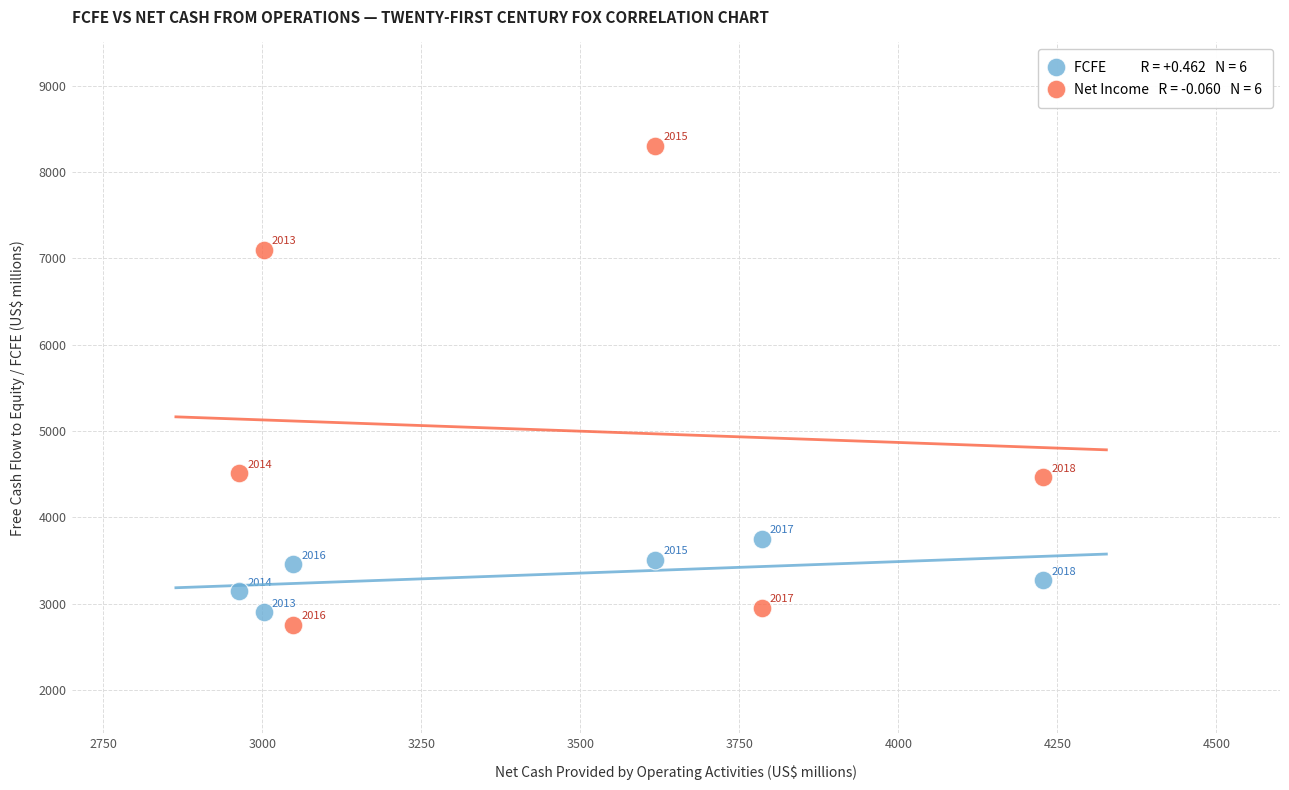

Across all series, what Y value is closest to 5530?

4514